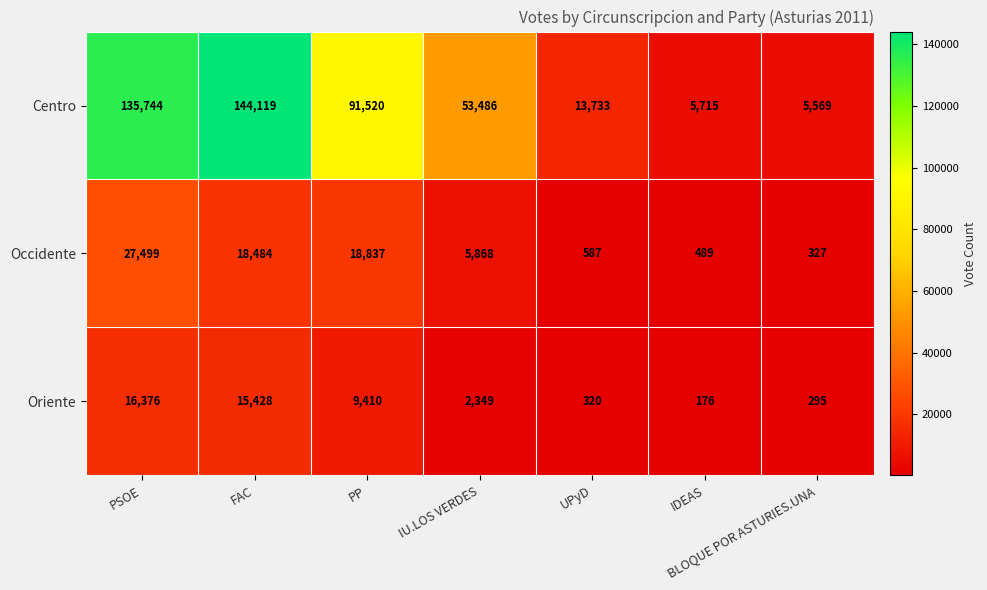

What is the minimum value for Oriente?

176